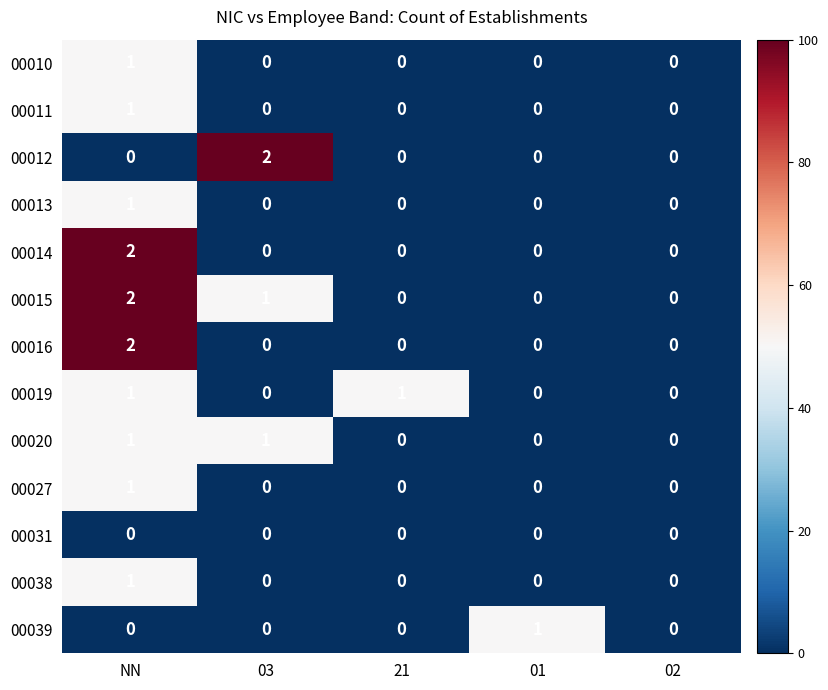

Between 03 and 21, which series saw the biggest shift?

00012